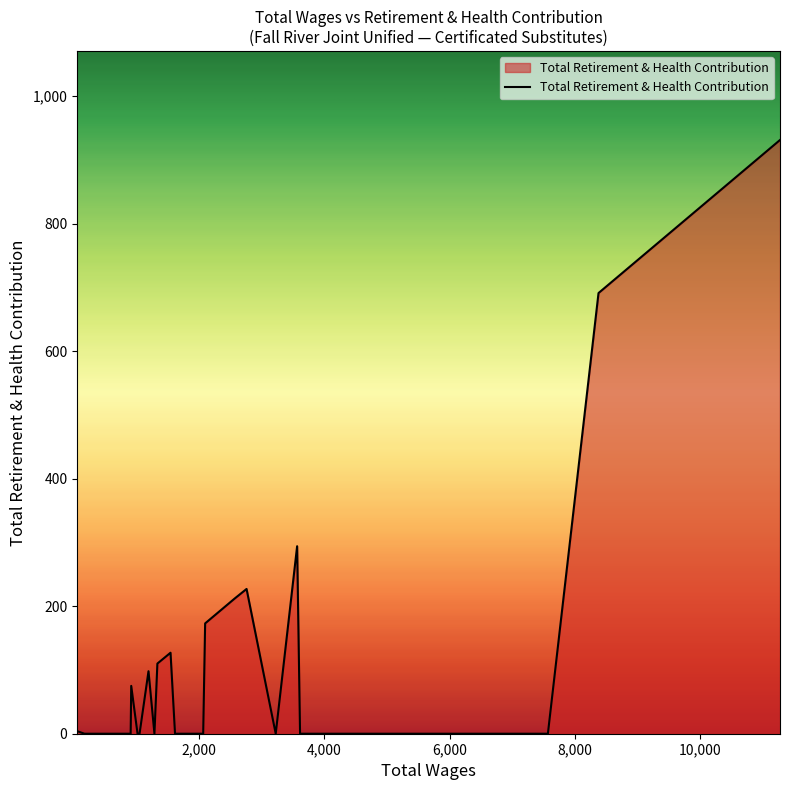

What is the difference between the maximum and minimum values?

931